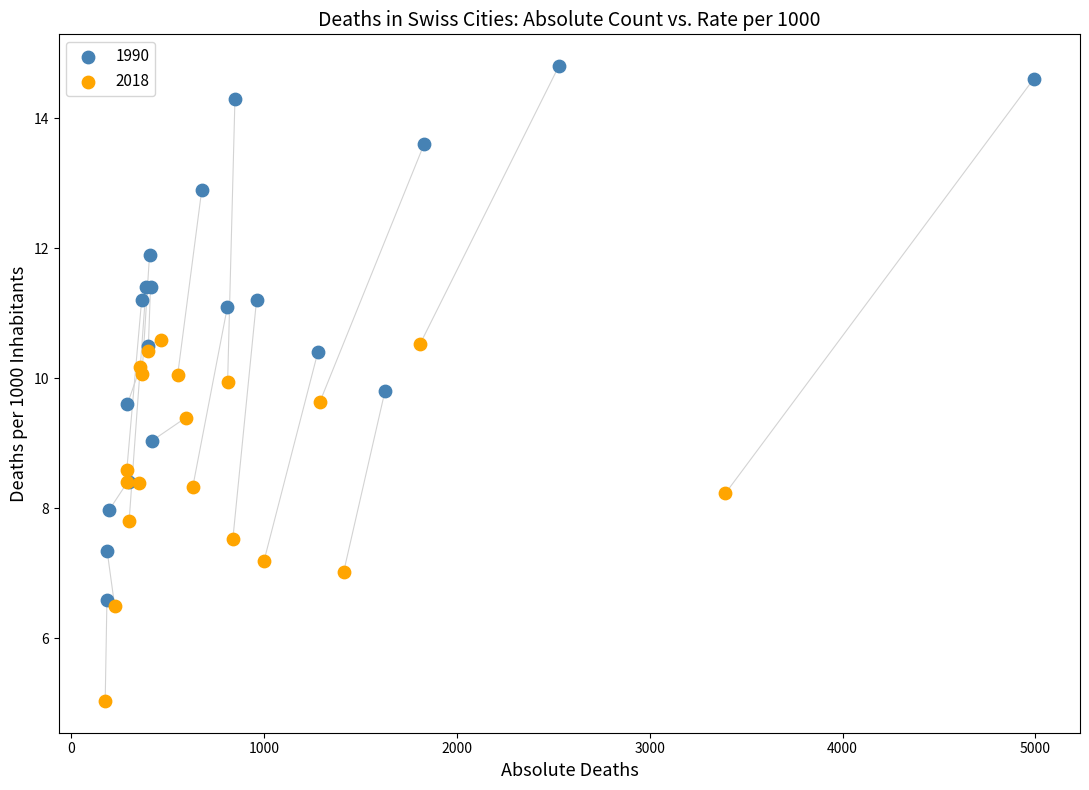

Which series reaches the maximum Y coordinate?

1990